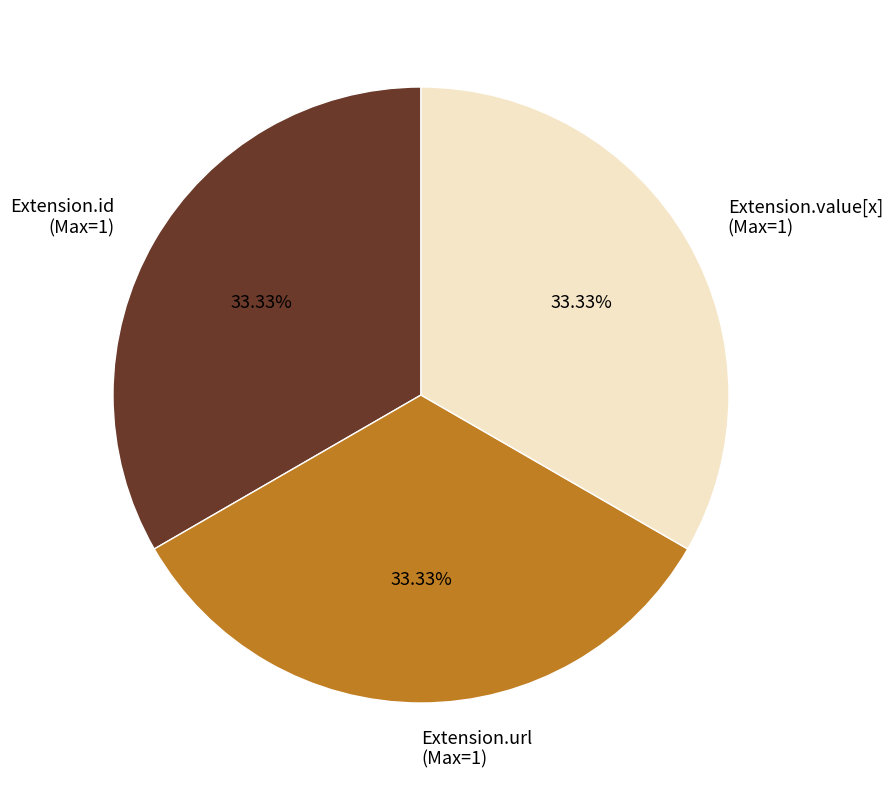

Is Extension.url (Max=1) the majority of the pie?

No